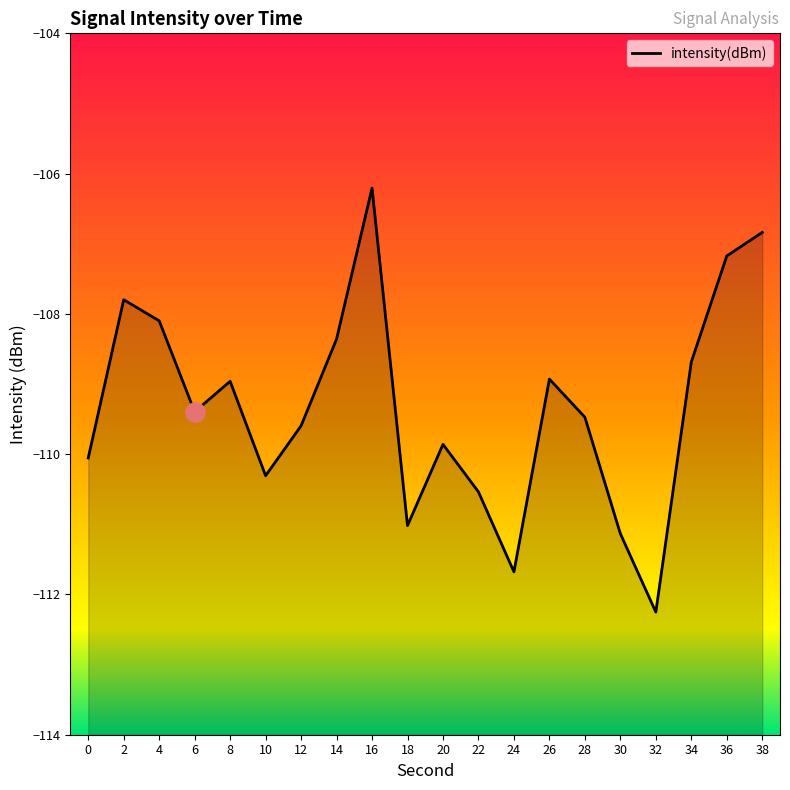

What is the change in value from 14 to 32?

-3.9